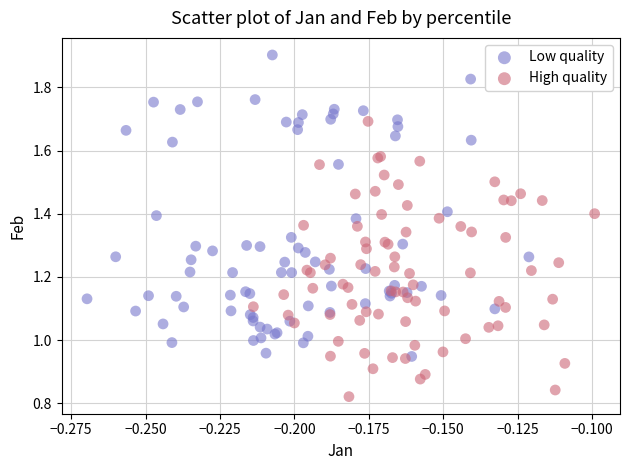

Which series contains the lowest Y value?

High quality